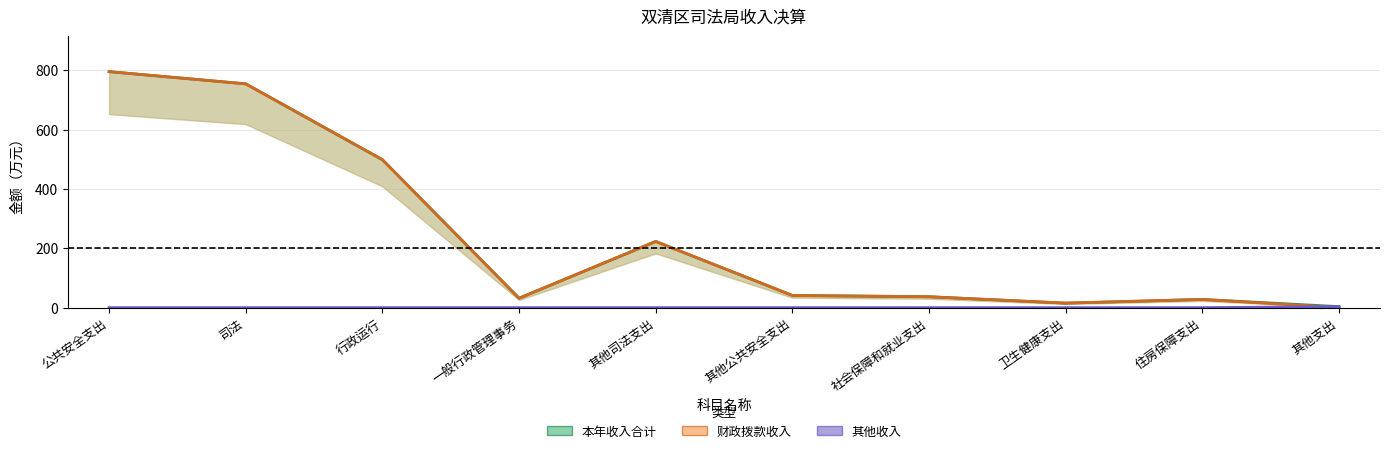

How many 其他收入 values are between 0 and 1?

9